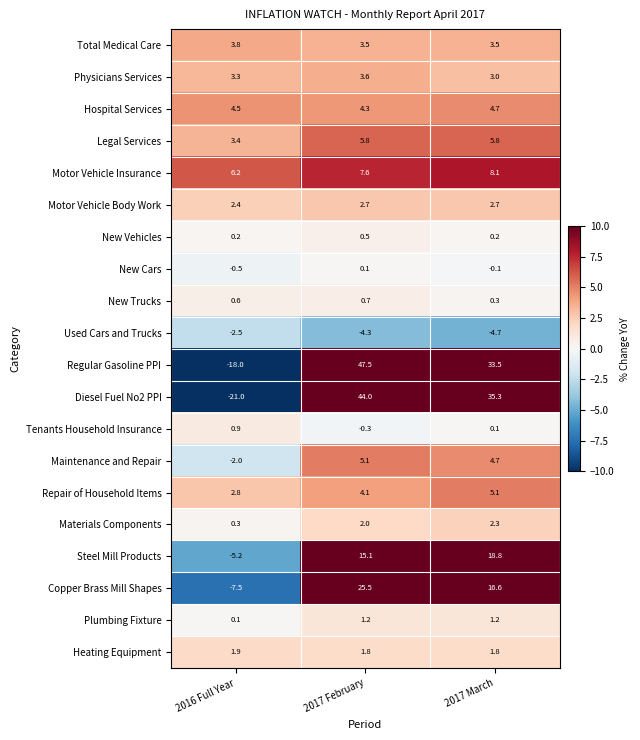

What is the maximum value shown in the chart?

47.5